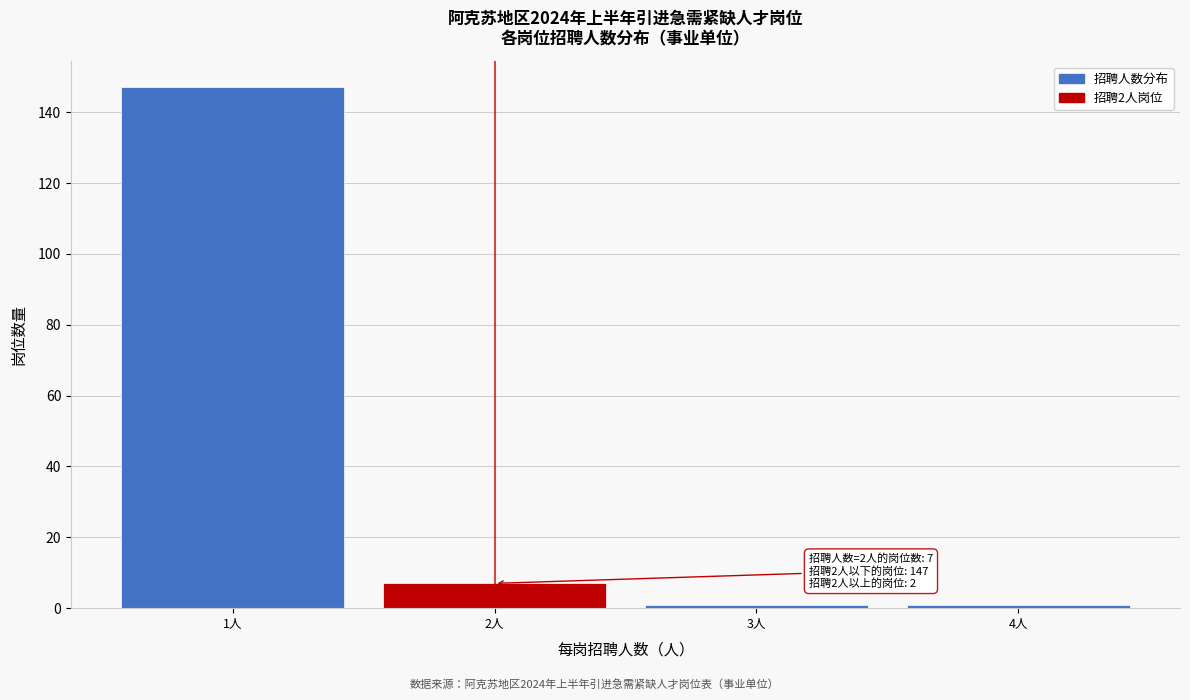

Which range on the x-axis has the tallest bar?

0.5 to 1.5